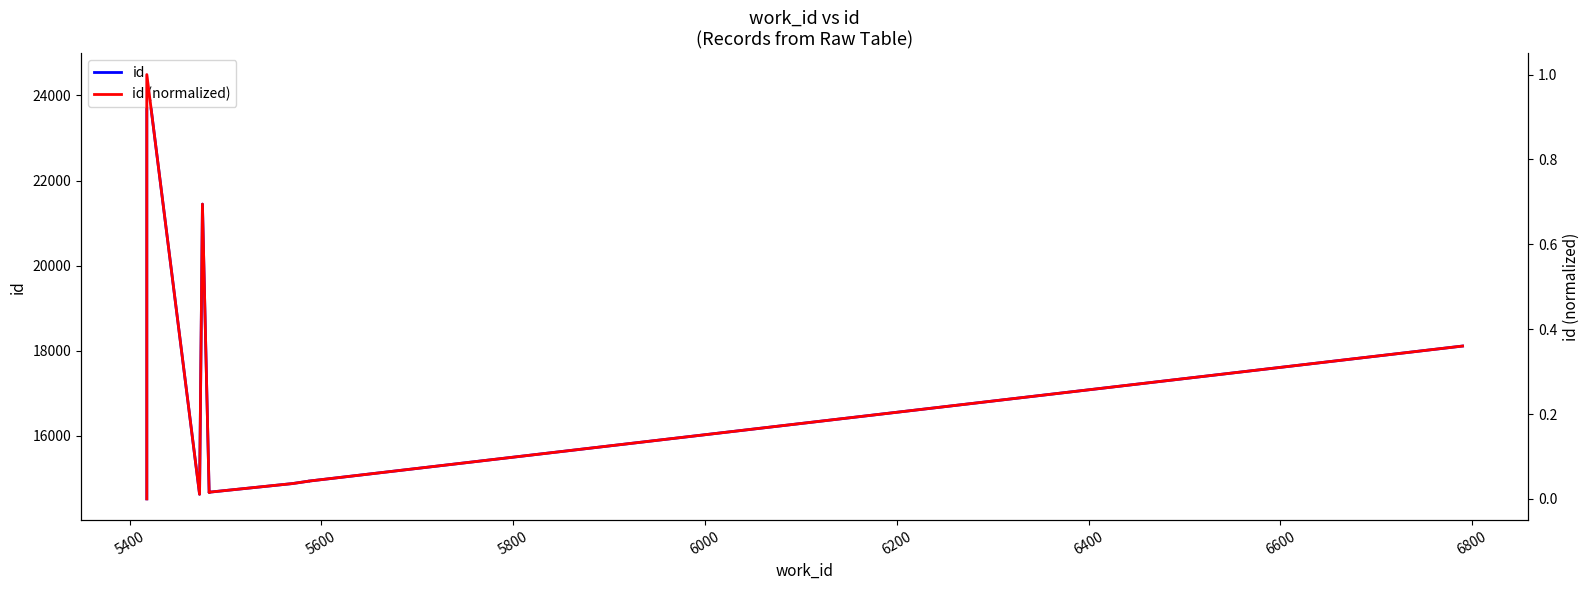

Reading right to left, extract all data points from this chart.

id: 18112.0	14940.0	14939.0	14882.0	14679.0	14671.0	21446.0	14630.0	24488.0	14522.0
id (normalized): 0.4	0.0	0.0	0.0	0.0	0.0	0.7	0.0	1.0	0.0